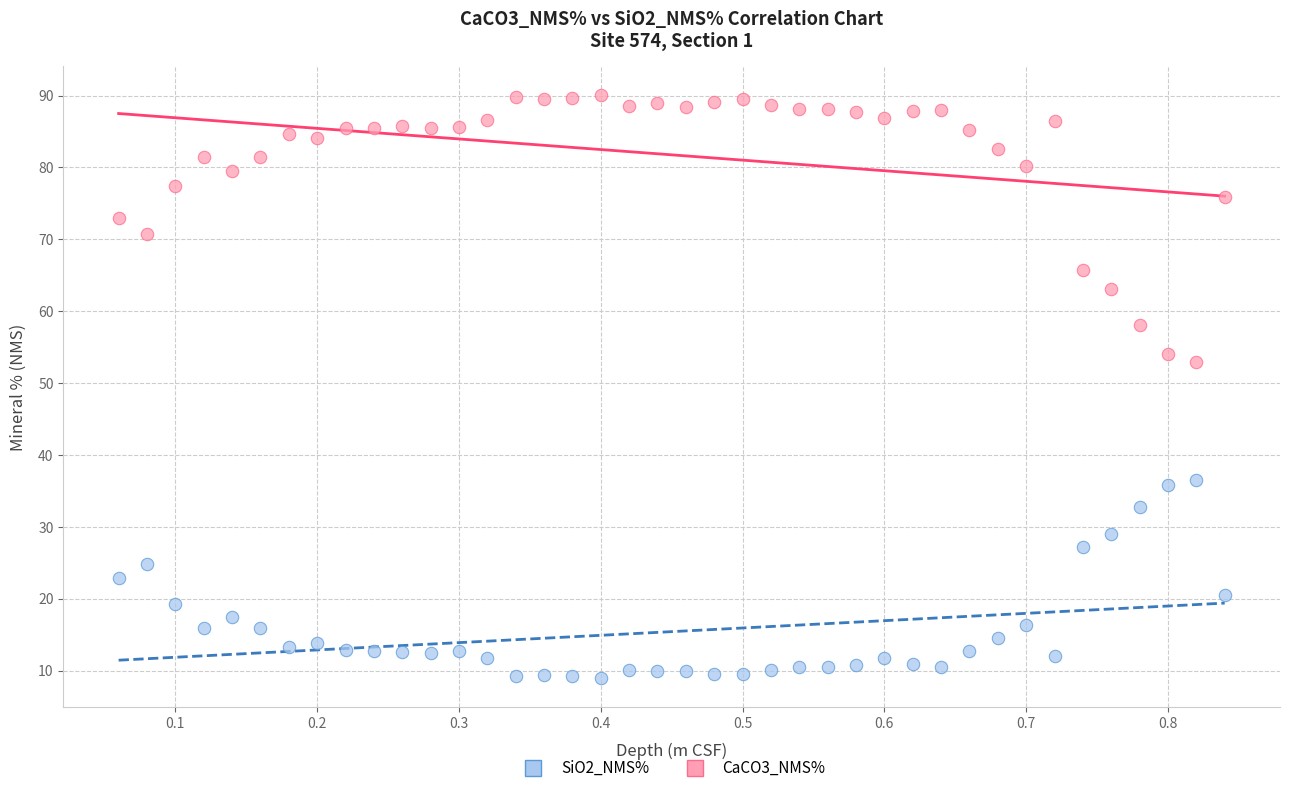

Which series has the largest Y range (max minus min)?

CaCO3_NMS%